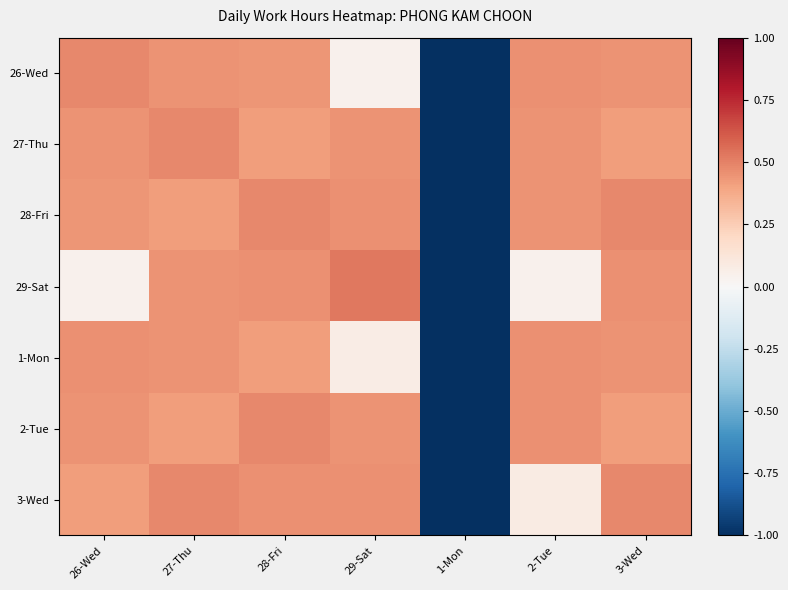

Count the number of categories in the chart.

7